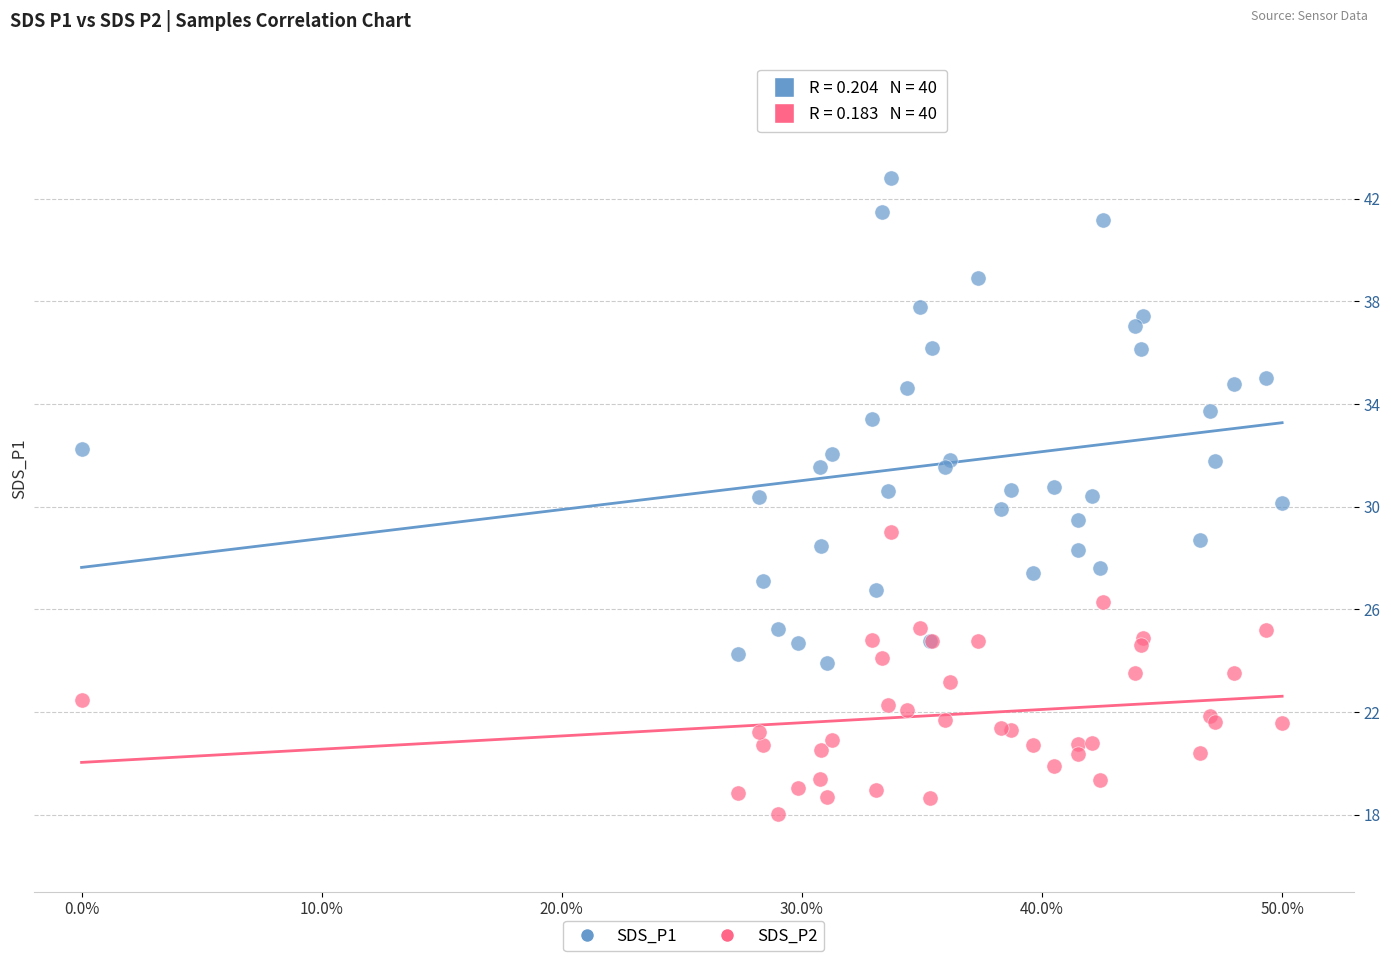

Which series reaches the minimum Y coordinate?

SDS_P2